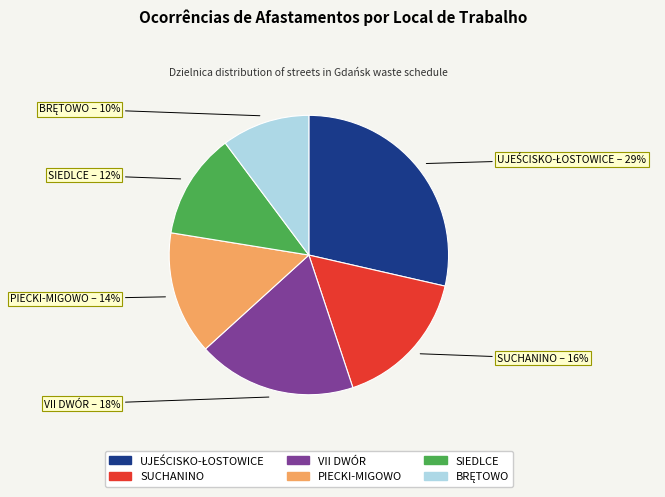

Does any single category account for the majority?

No